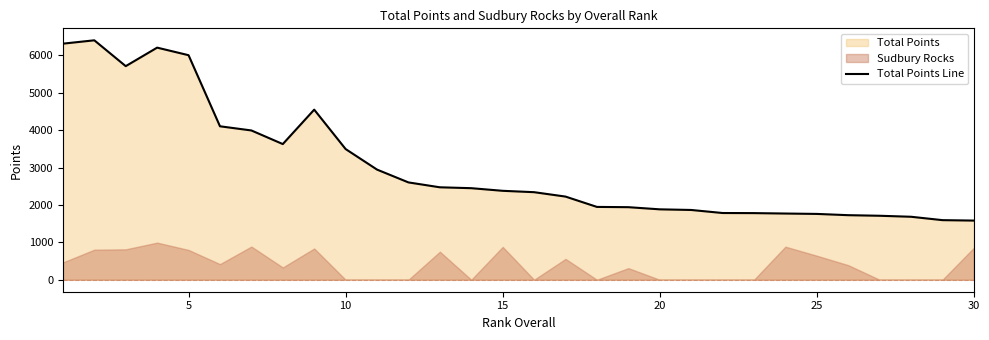

What is the difference between the maximum and minimum values?

4822.4